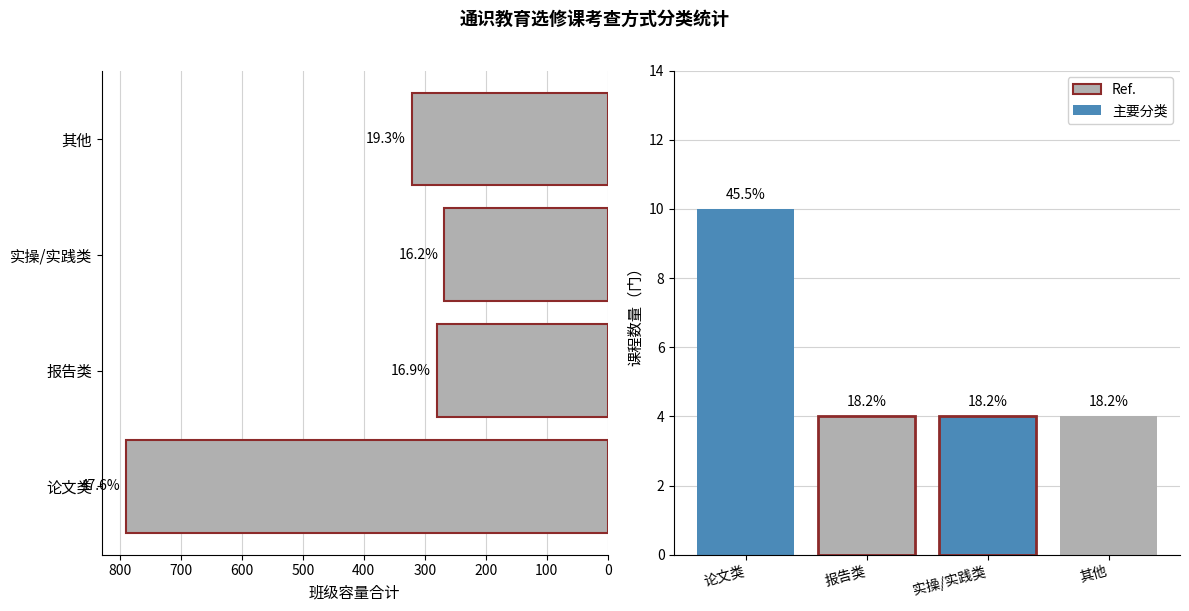

Reading left to right, extract all data points from this chart.

790	280	268	321